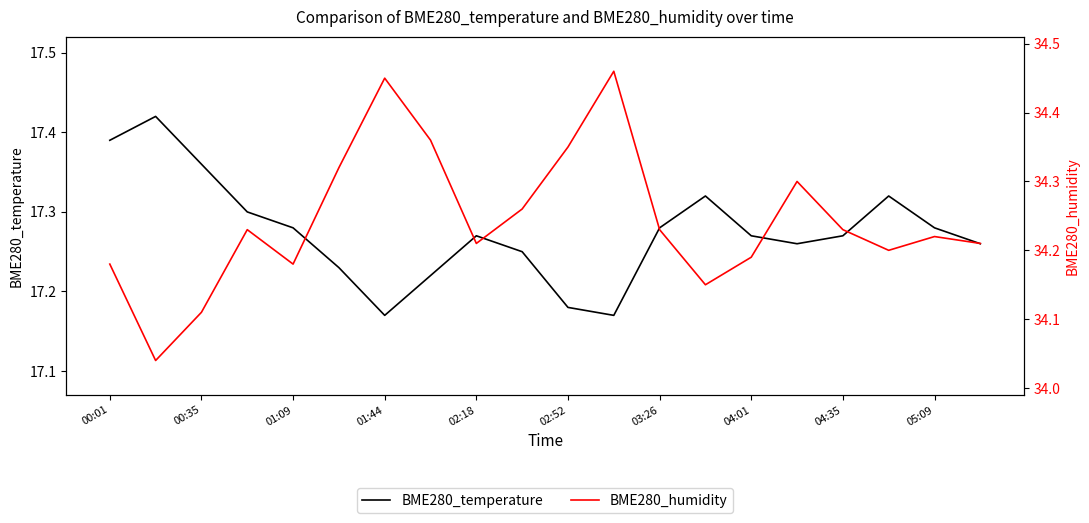

Reading left to right, what are all the values shown in this chart?

BME280_temperature: 17.4	17.4	17.4	17.3	17.3	17.2	17.2	17.2	17.3	17.2	17.2	17.2	17.3	17.3	17.3	17.3	17.3	17.3	17.3	17.3
BME280_humidity: 34.2	34.0	34.1	34.2	34.2	34.3	34.5	34.4	34.2	34.3	34.4	34.5	34.2	34.1	34.2	34.3	34.2	34.2	34.2	34.2